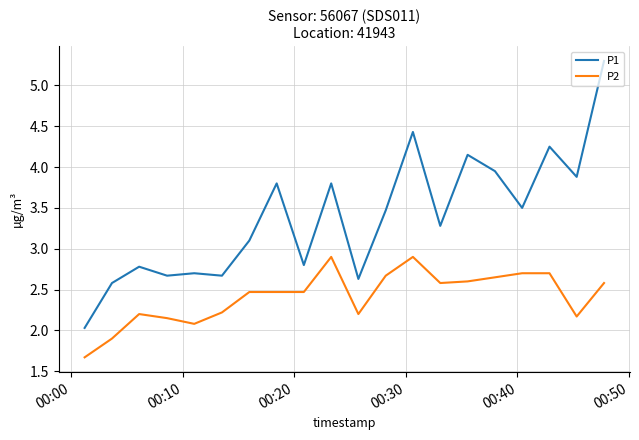

What is the minimum value shown in the chart?

1.7